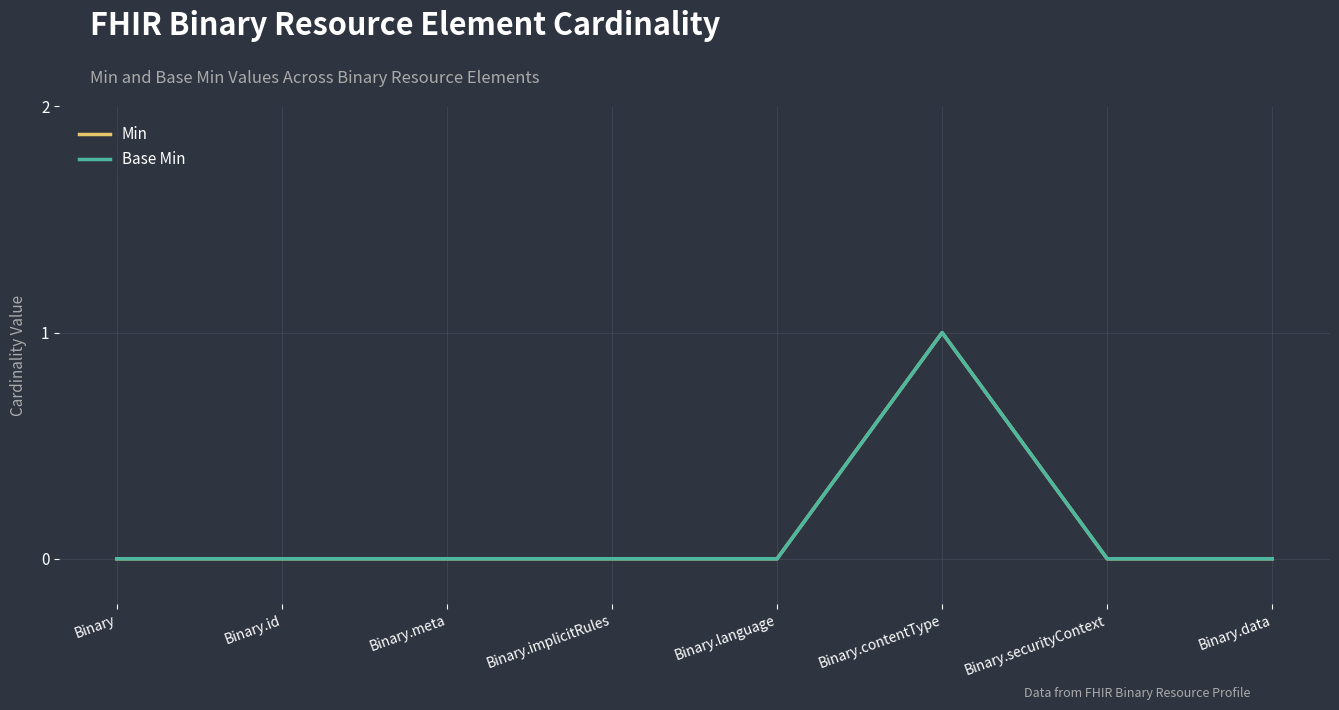

Does the chart have visible grid lines?

Yes